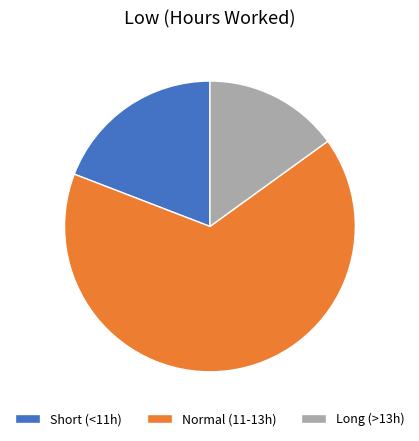

Does Short (<11h) represent more than half of the total?

No